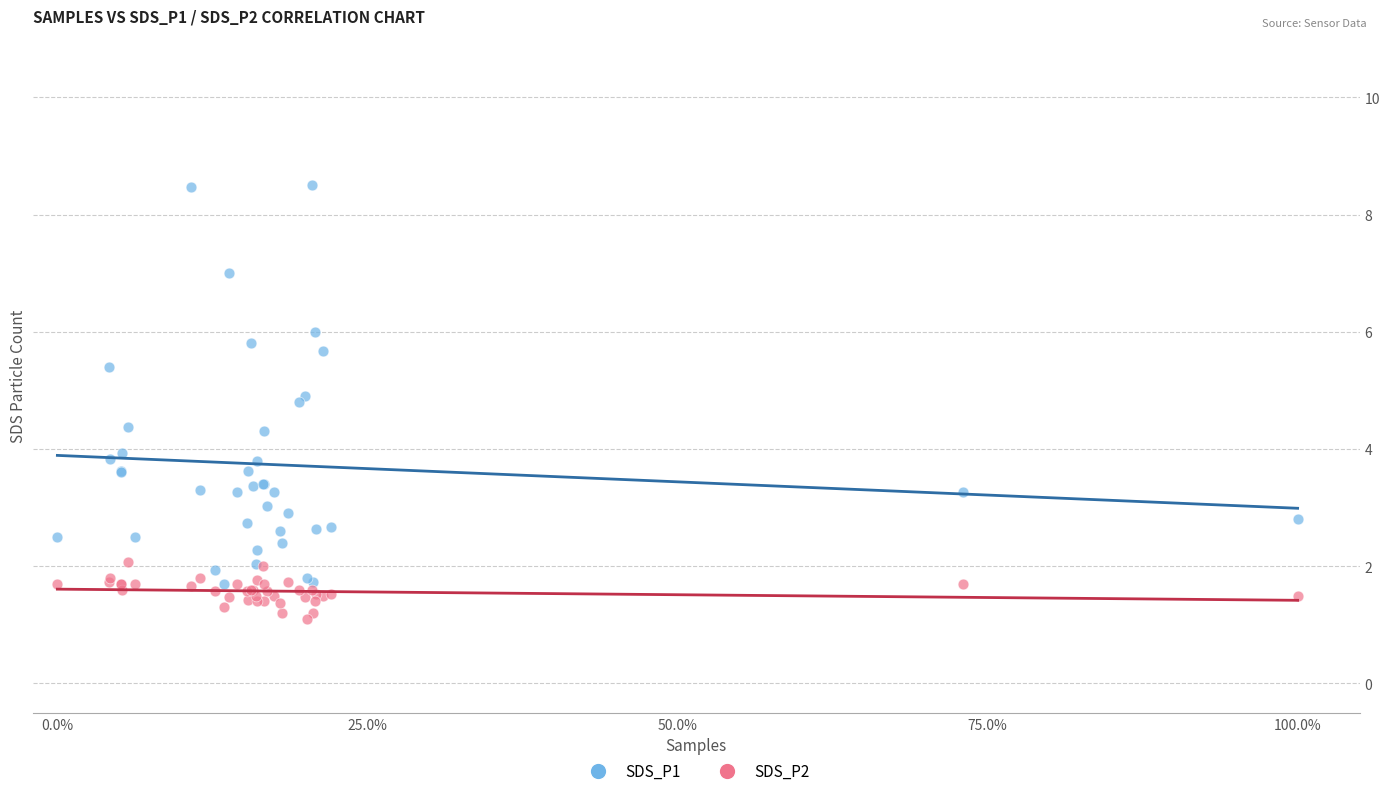

Which series contains the highest Y value?

SDS_P1